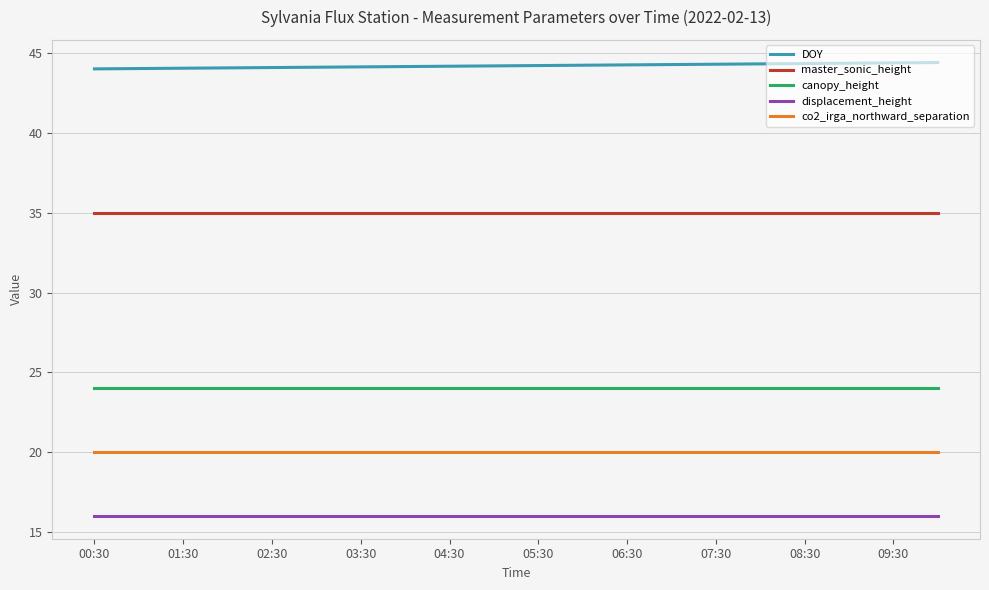

Count the number of categories in the chart.

300